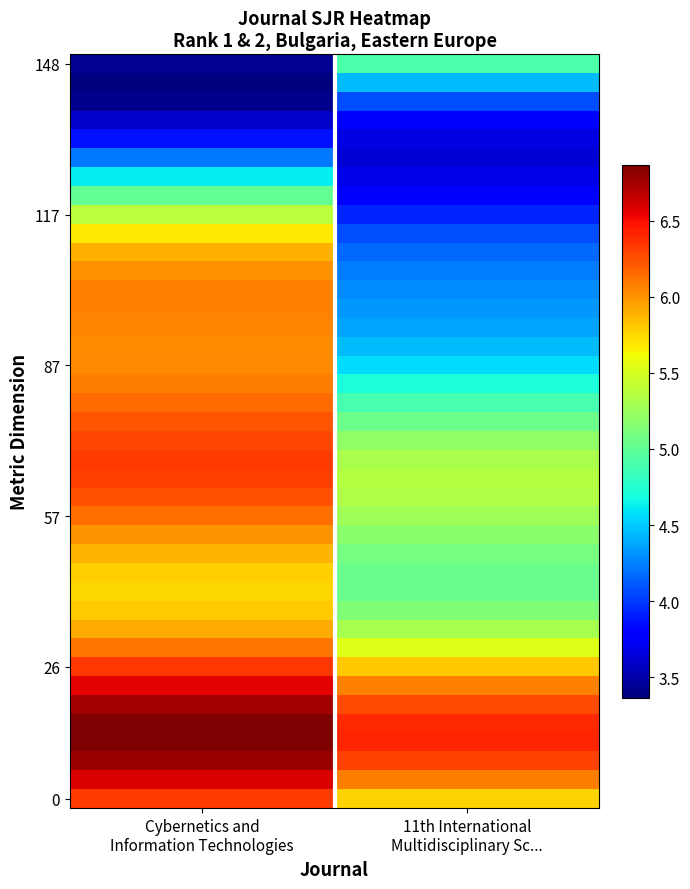

How many series are shown in this chart?

40